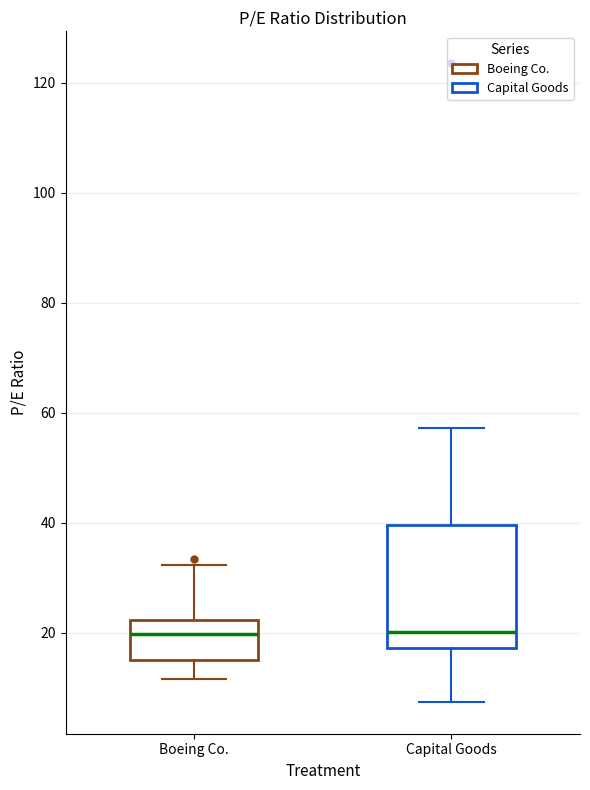

Reading left to right, read every box against the y-axis: the position of its median line, the range the box covers, and the ends of its whiskers. The values are not printed on the chart, so give them approximately, as read against the axis.

Boeing Co.: median 20, box 16 to 22, whiskers 12 to 32
Capital Goods: median 20, box 18 to 40, whiskers 8 to 58